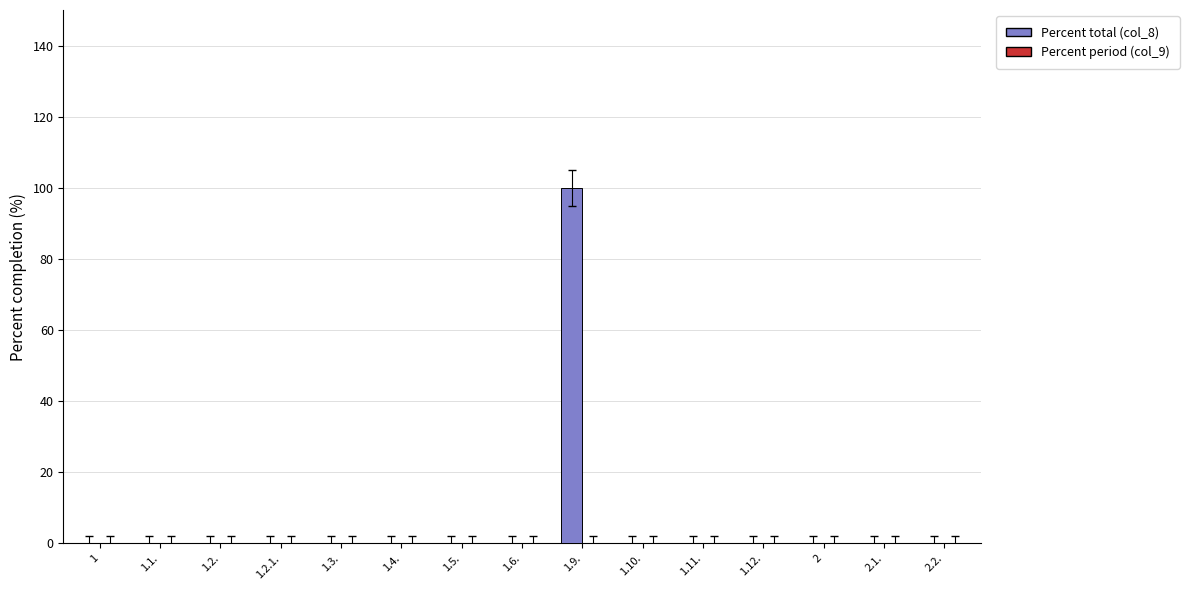

What is the maximum value shown in the chart?

100